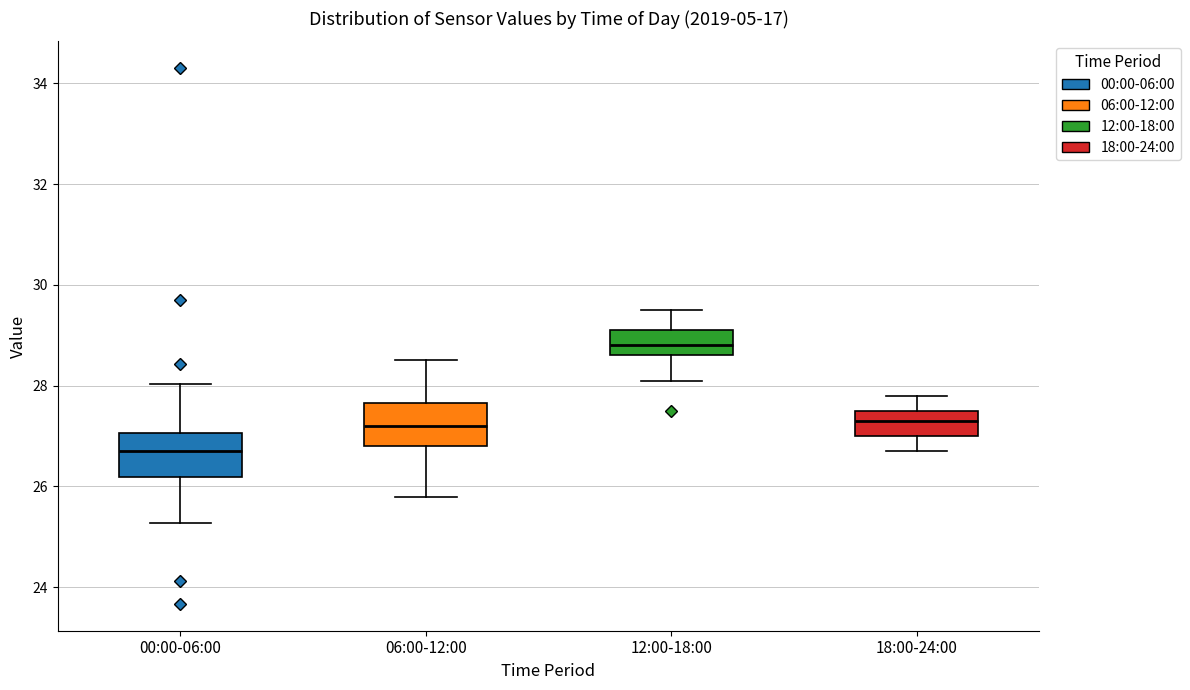

Where does the lower whisker of the box for 12:00-18:00 end on the y-axis? The values are not printed on the chart, so give them approximately, as read against the axis.

28.2